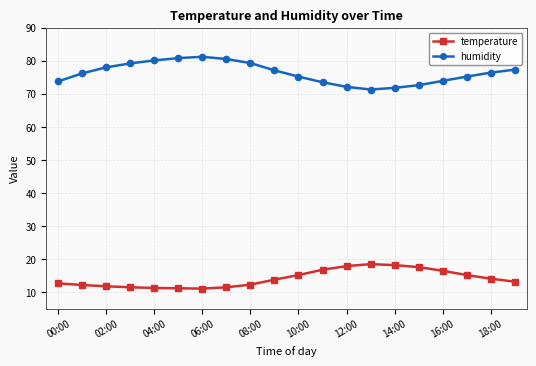

Which series has the largest total across all categories?

humidity